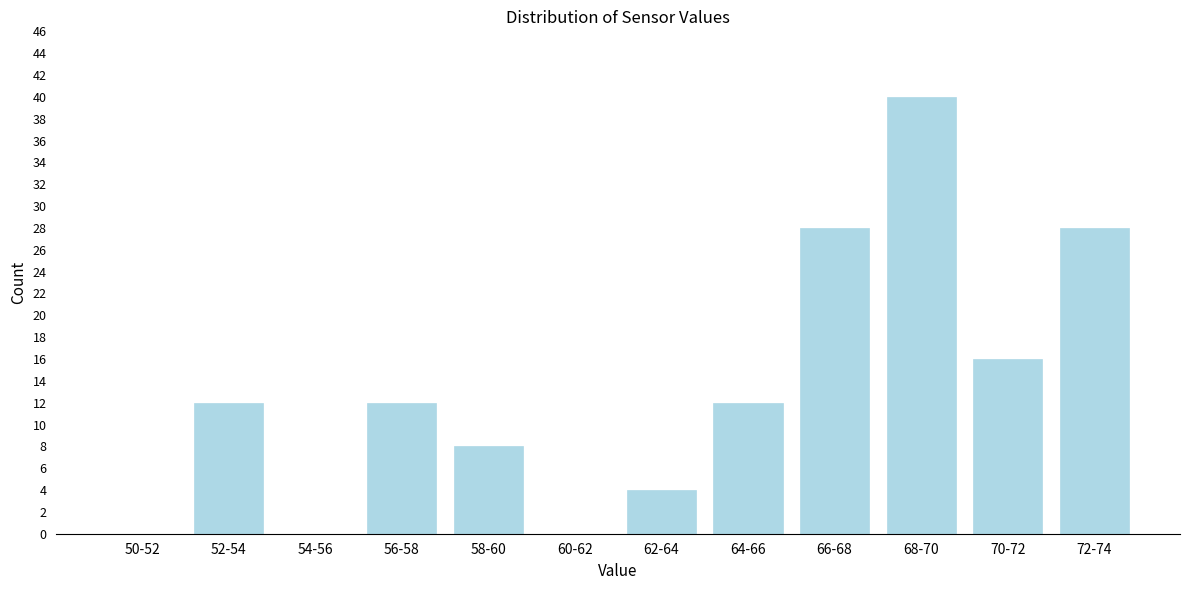

Reading left to right, transcribe all the data shown in this chart.

50-52=0	52-54=12	54-56=0	56-58=12	58-60=8	60-62=0	62-64=4	64-66=12	66-68=28	68-70=40	70-72=16	72-74=28